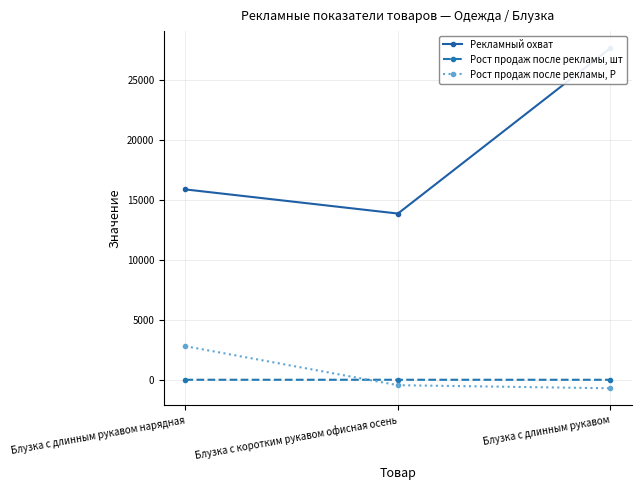

What are all the series names shown in the legend?

Рекламный охват, Рост продаж после рекламы, шт, Рост продаж после рекламы, Р